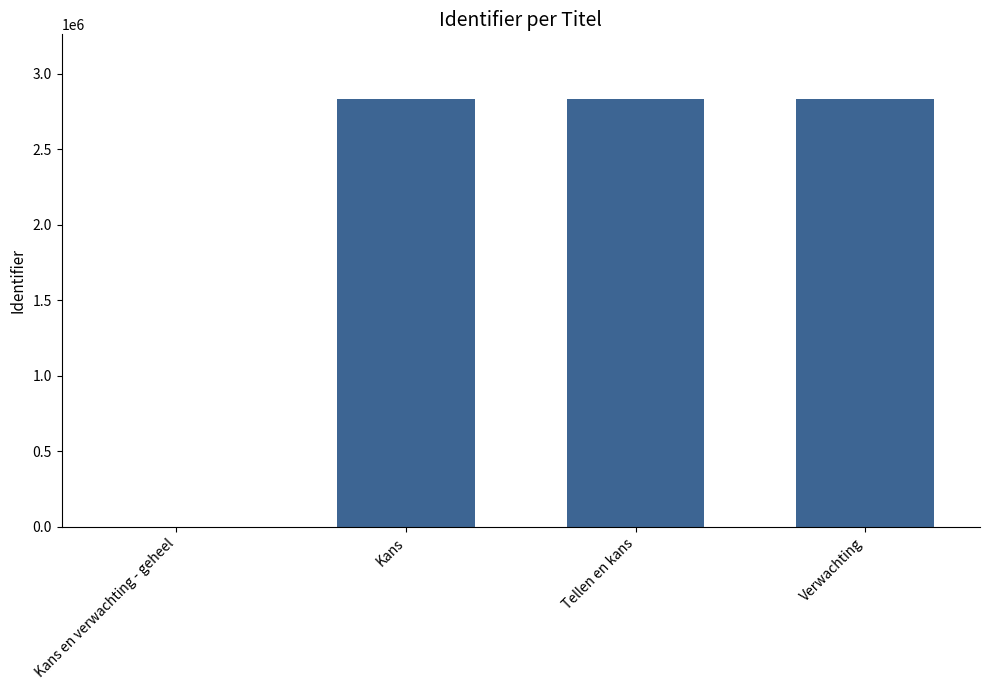

Between Verwachting and Kans en verwachting - geheel, which is larger?

Verwachting